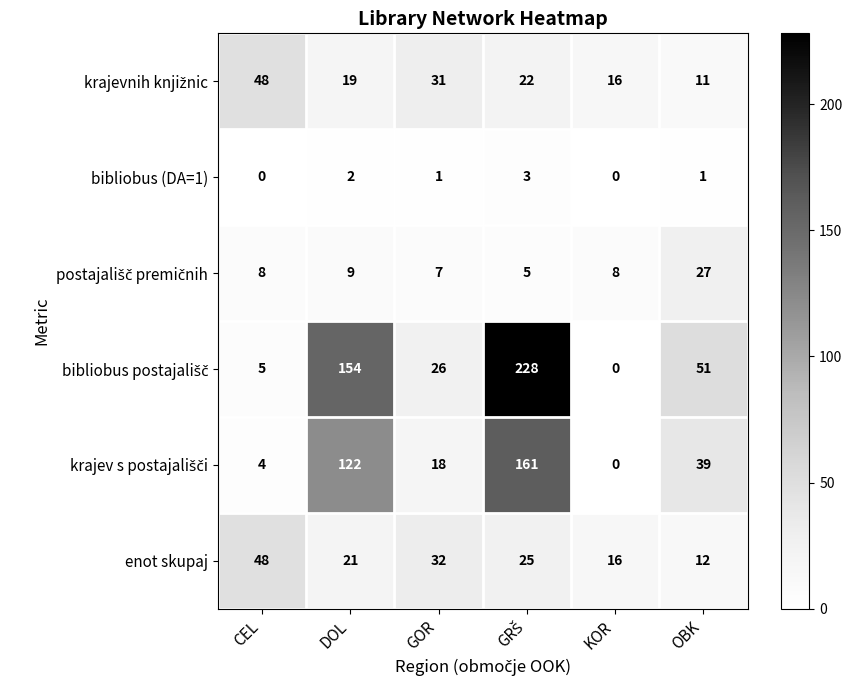

What is the difference between the highest and lowest values at GOR?

31